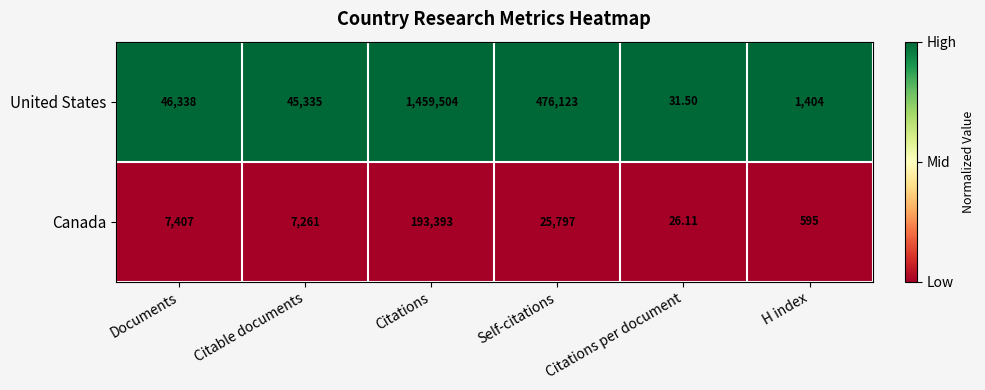

At which category is the sum across all series the highest?

Citations